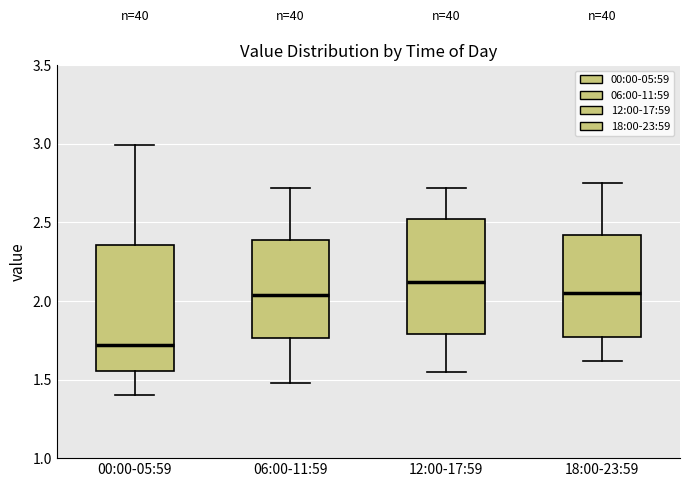

Reading left to right, transcribe this box plot: for each box, give where its median line is, the range the box spans, and where its two whiskers end, as read against the y-axis. The values are not printed on the chart, so give them approximately, as read against the axis.

00:00-05:59: median 1.70, box 1.55 to 2.35, whiskers 1.40 to 3.00
06:00-11:59: median 2.05, box 1.75 to 2.40, whiskers 1.50 to 2.70
12:00-17:59: median 2.10, box 1.80 to 2.50, whiskers 1.55 to 2.70
18:00-23:59: median 2.05, box 1.75 to 2.40, whiskers 1.60 to 2.75